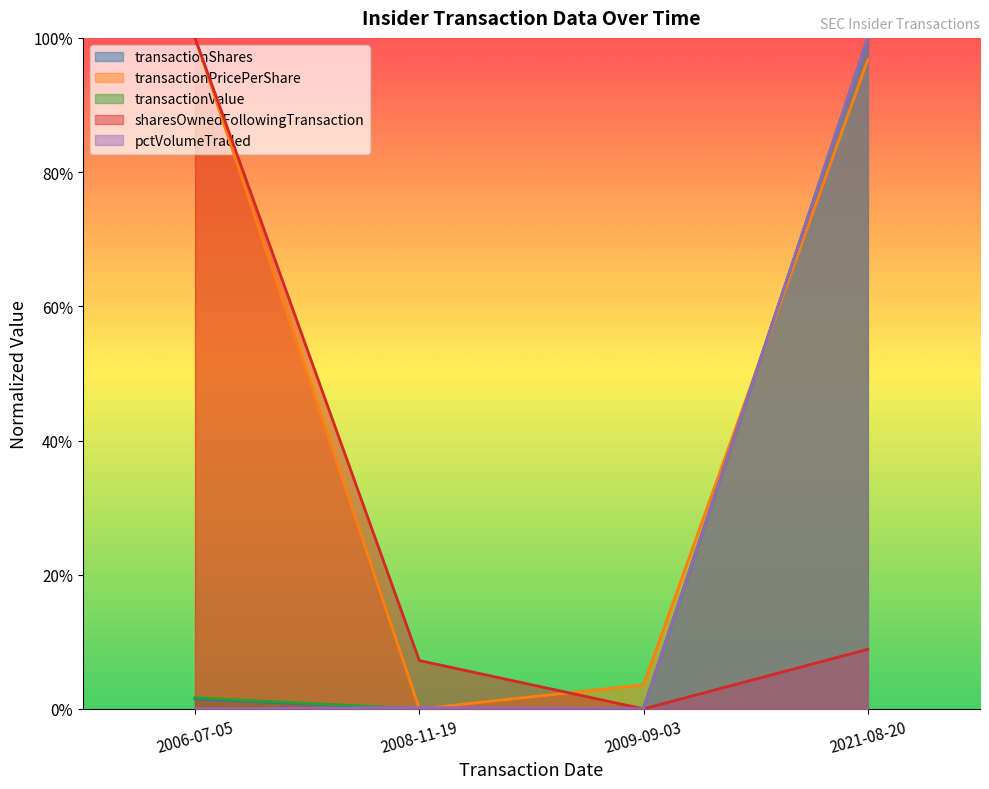

Which has a higher value, 2009-09-03 or 2021-08-20?

2021-08-20